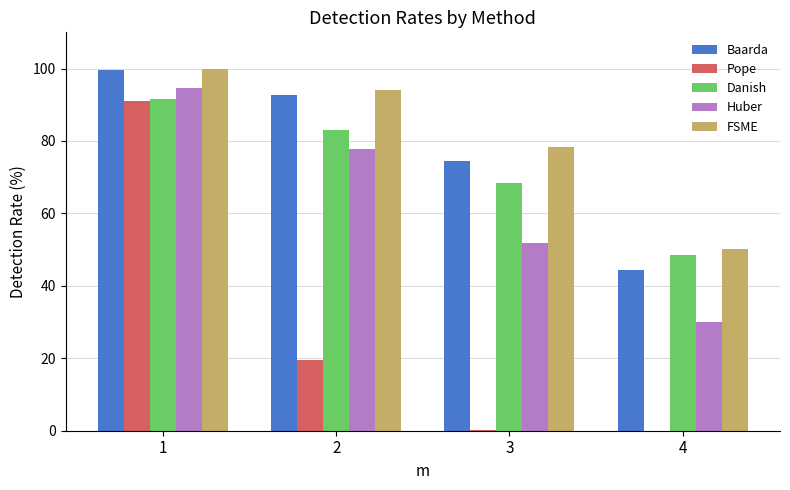

Where does the Huber series first go above 77?

1